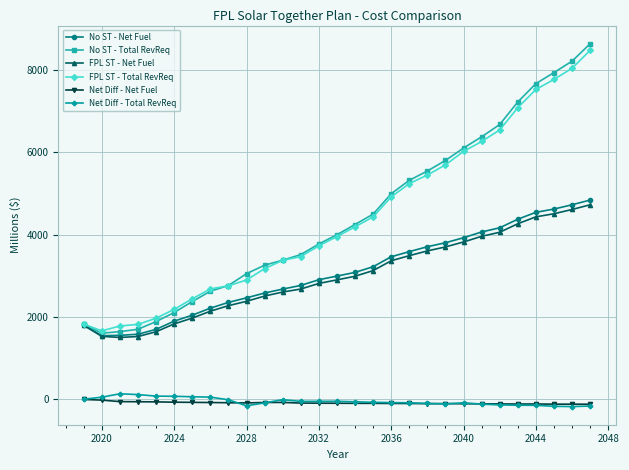

What is the value of the FPL ST - Total RevReq point at the 19th from the left?

5240.9